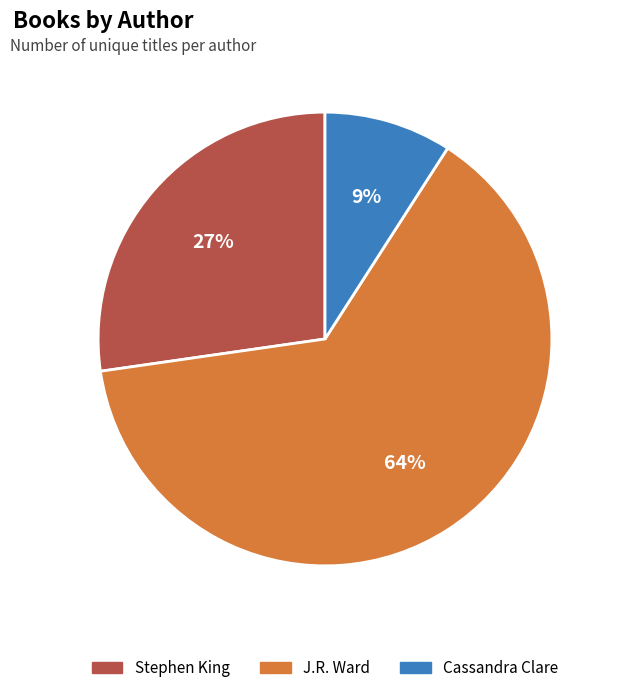

To the nearest percent, what portion does Stephen King represent?

27%